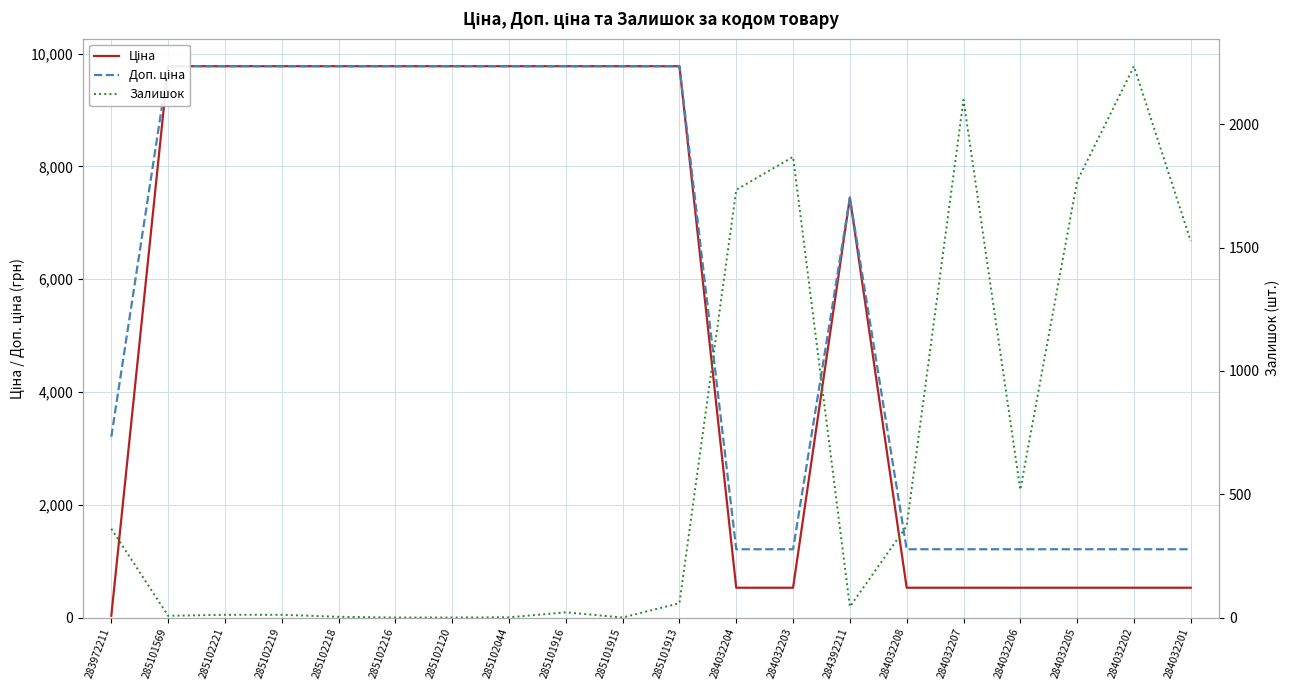

In Залишок, how many points are lower than both neighbors (excluding endpoints)?

4